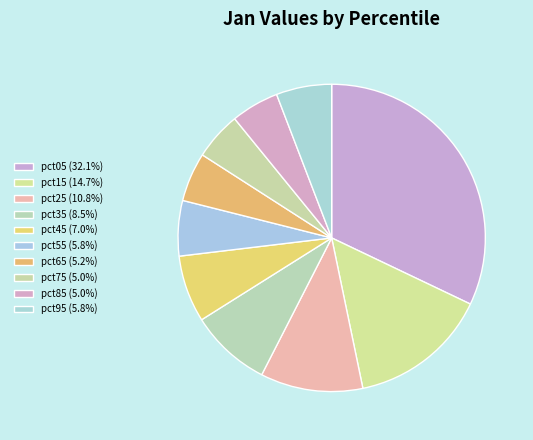

Count the number of slices in the pie.

10